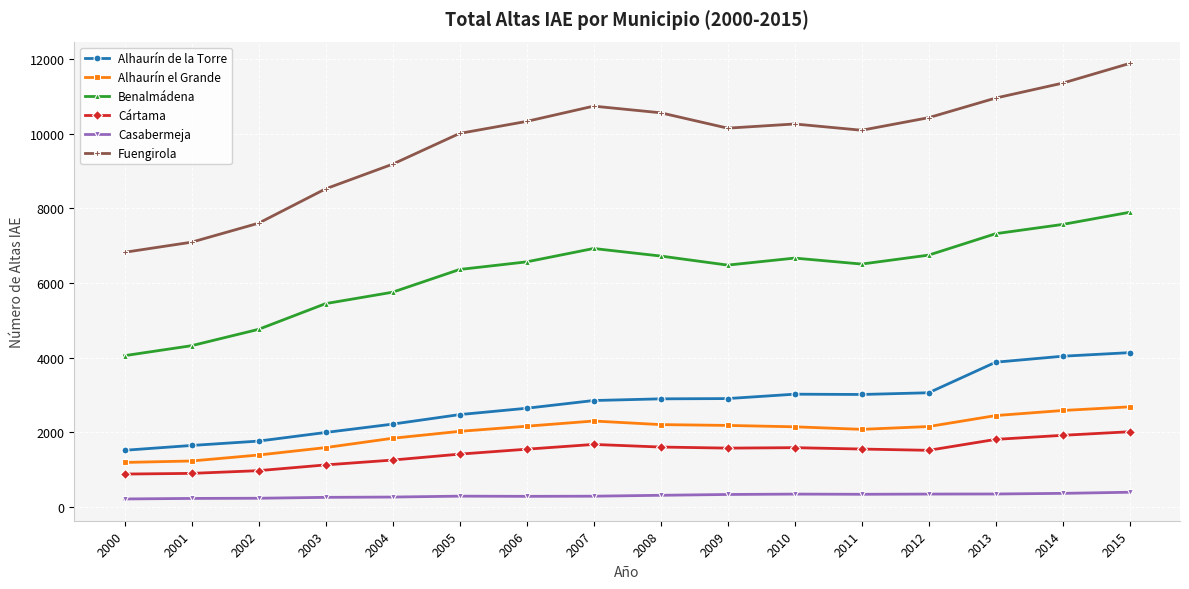

What is the value of the Casabermeja point at the 1st from the left?

211